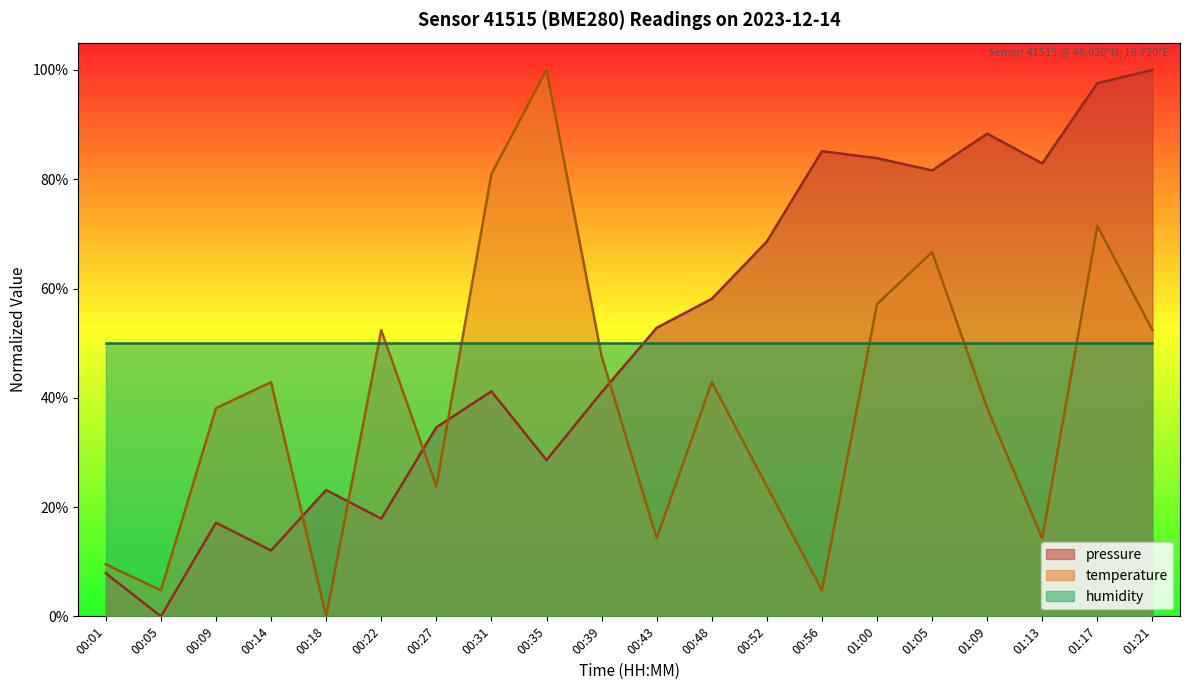

What are all the series names shown in the legend?

pressure, temperature, humidity